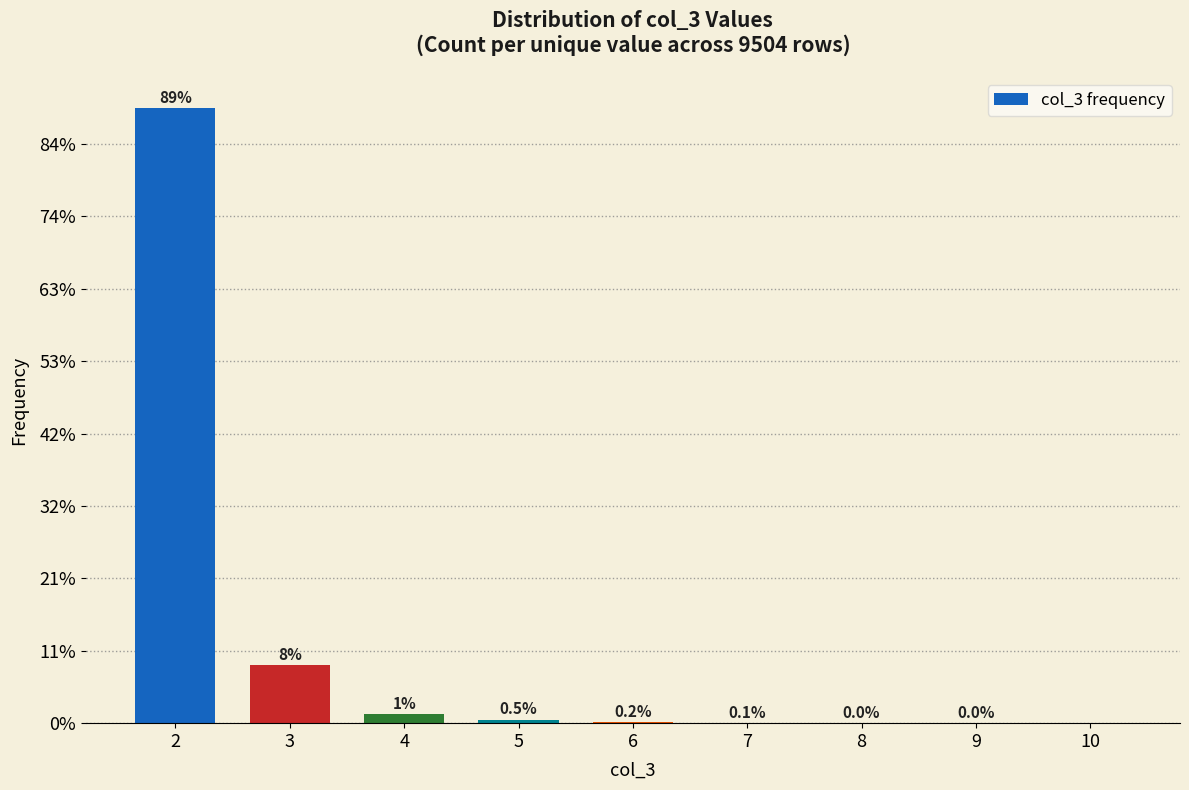

Are the bars horizontal?

No